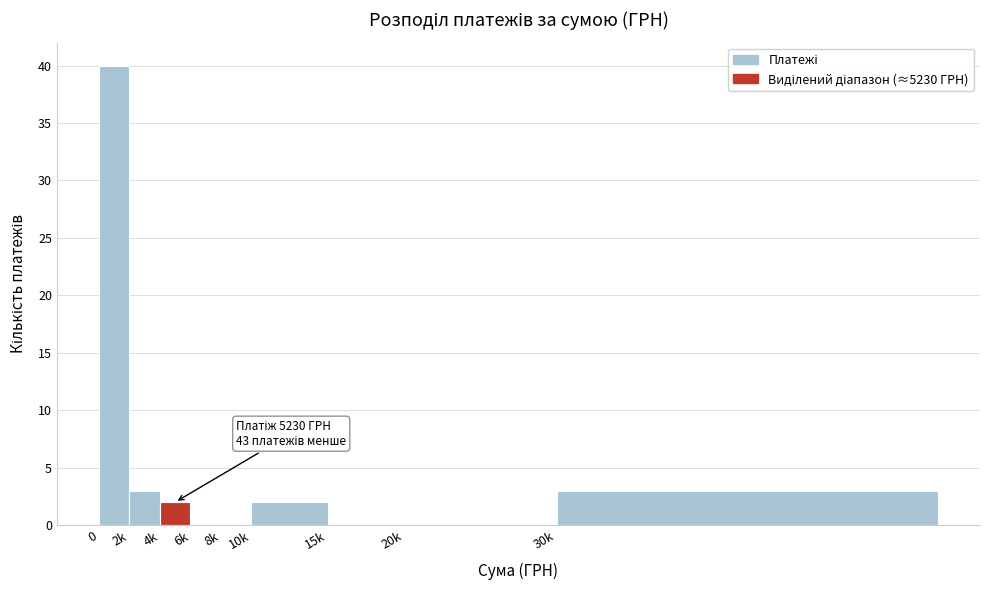

Reading left to right, extract all data points from this chart.

0=40	2k=3	4k=2	6k=0	8k=0	10k=2	15k=0	20k=0	30k=3